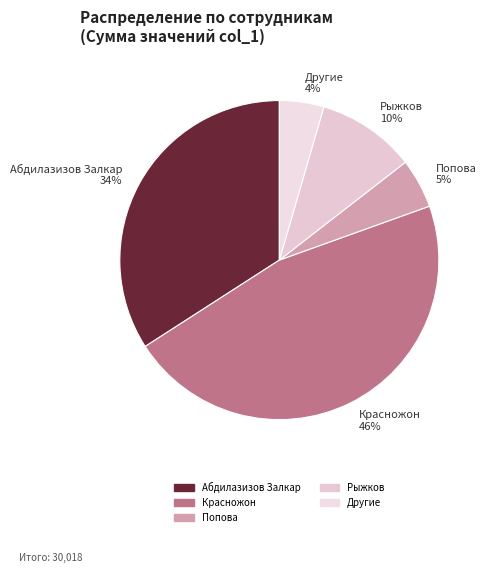

Rank the categories by value from lowest to highest.

Другие 4%, Попова 5%, Рыжков 10%, Абдилазизов Залкар 34%, Красножон 46%